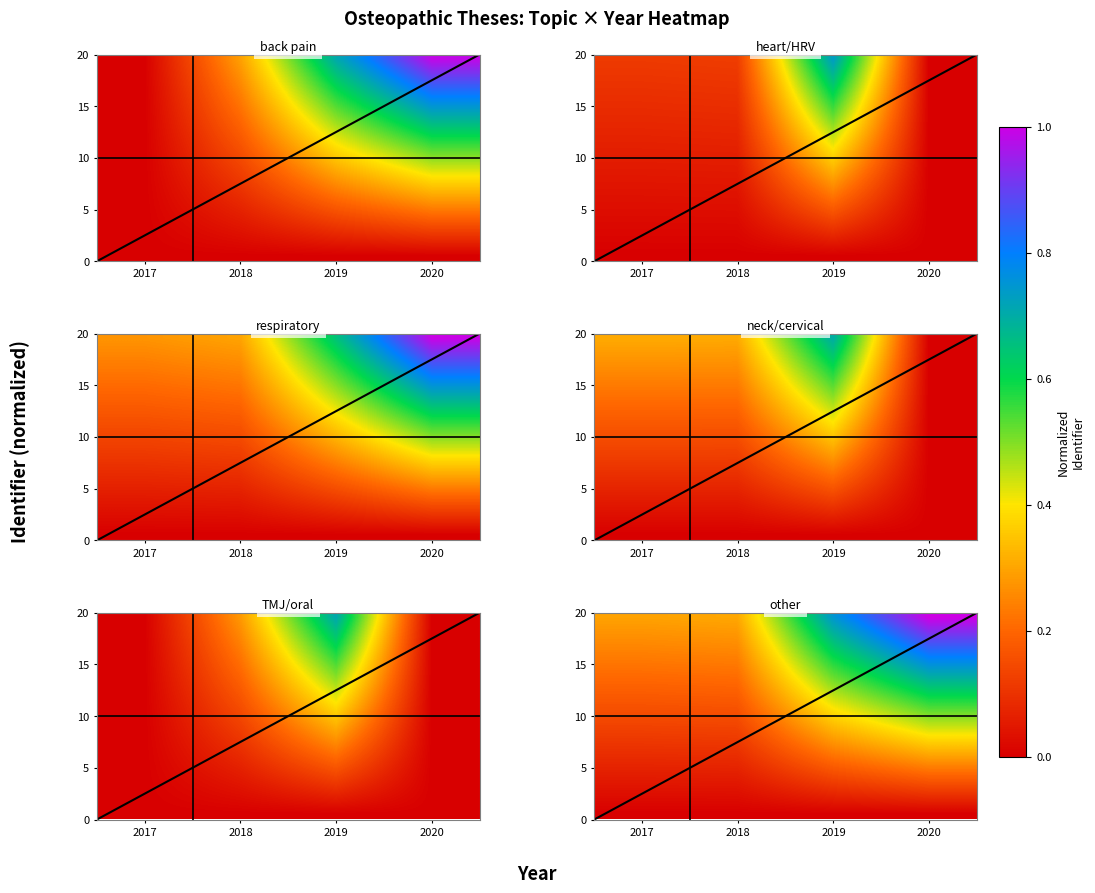

Which has a higher value, 2018 or 2017?

2018